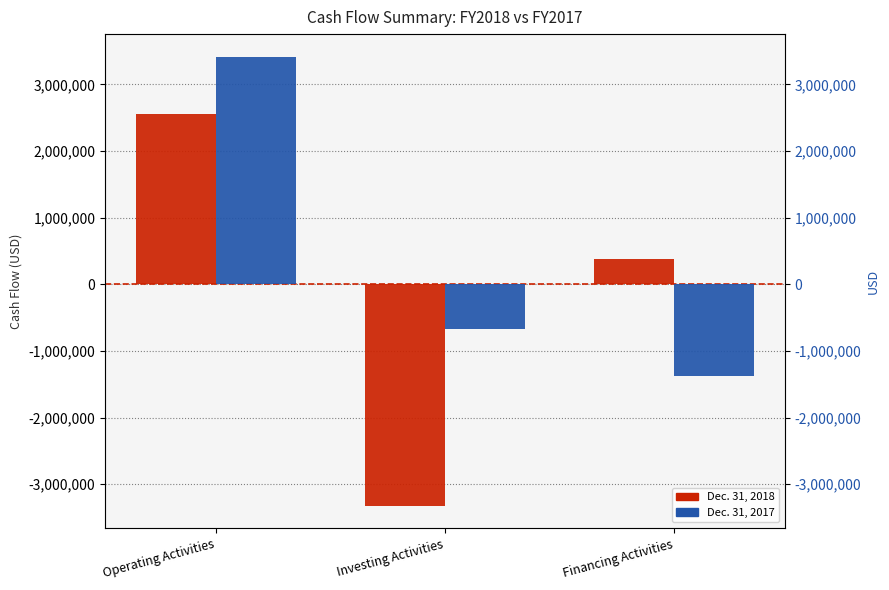

Are the bars grouped side by side (vs. stacked)?

Yes